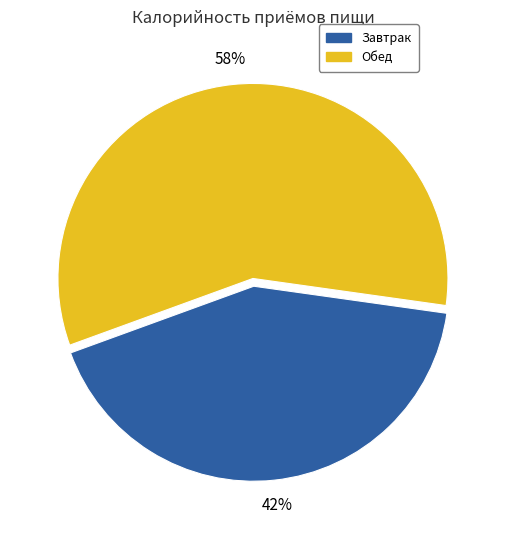

To the nearest percent, what percentage of the pie is Завтрак?

42%